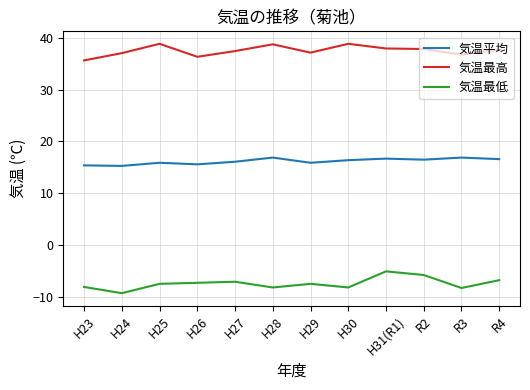

What is the spread (max minus min) of values at H27?

44.4